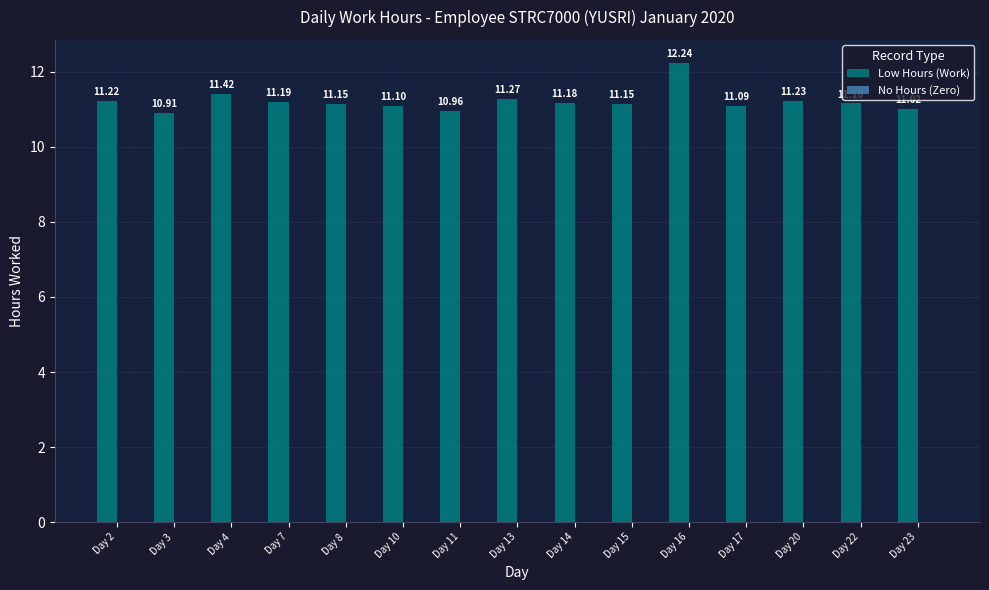

What is the sum of all values?

168.3